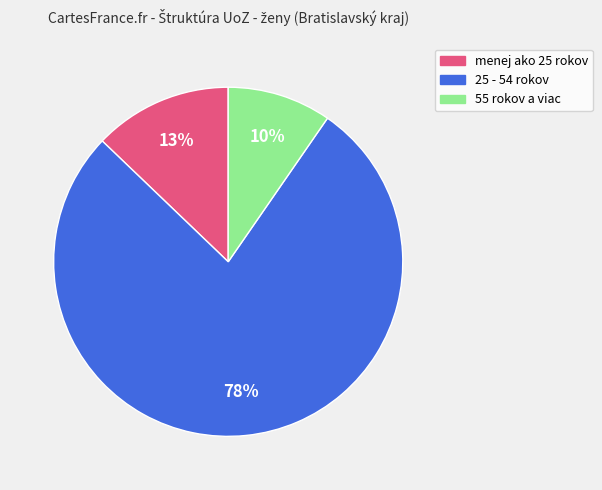

Combined, do 55 rokov a viac and menej ako 25 rokov account for over 50%?

No